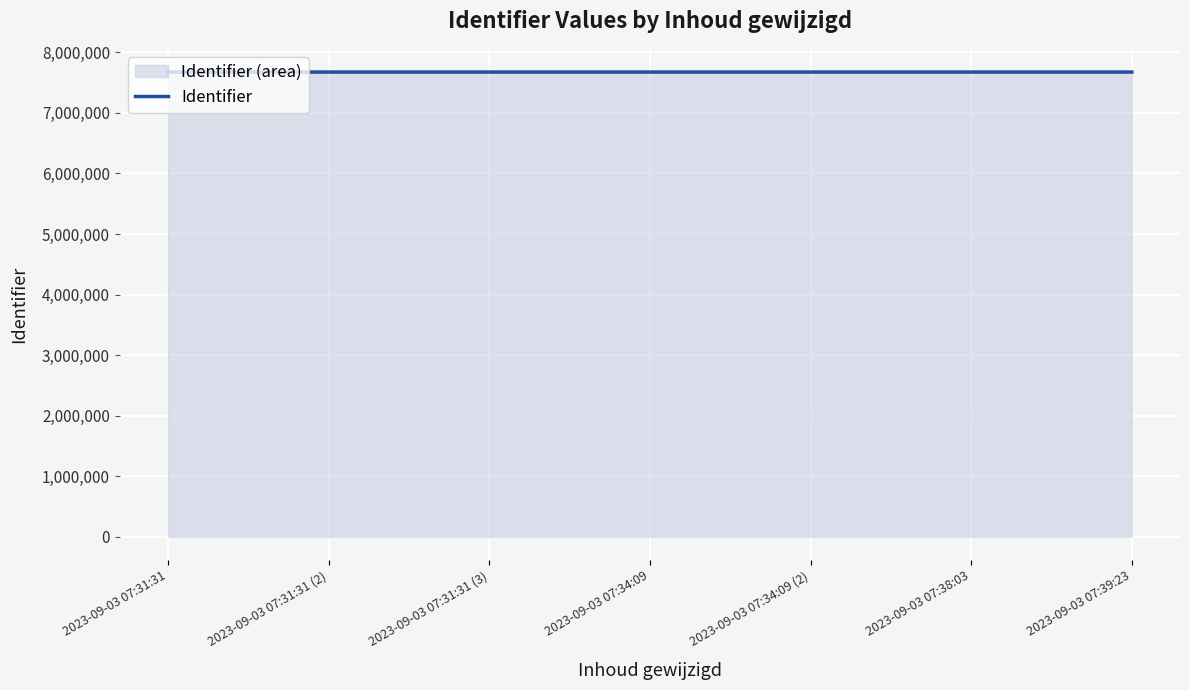

Where does the data first go above 7673677?

2023-09-03 07:31:31 (2)